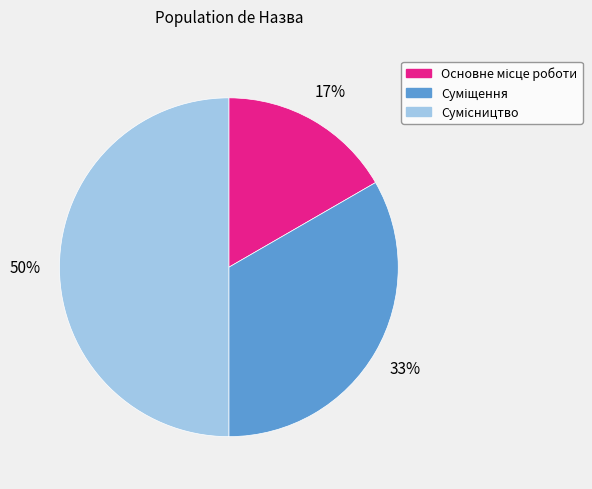

To the nearest percent, what is the average slice percentage?

33%